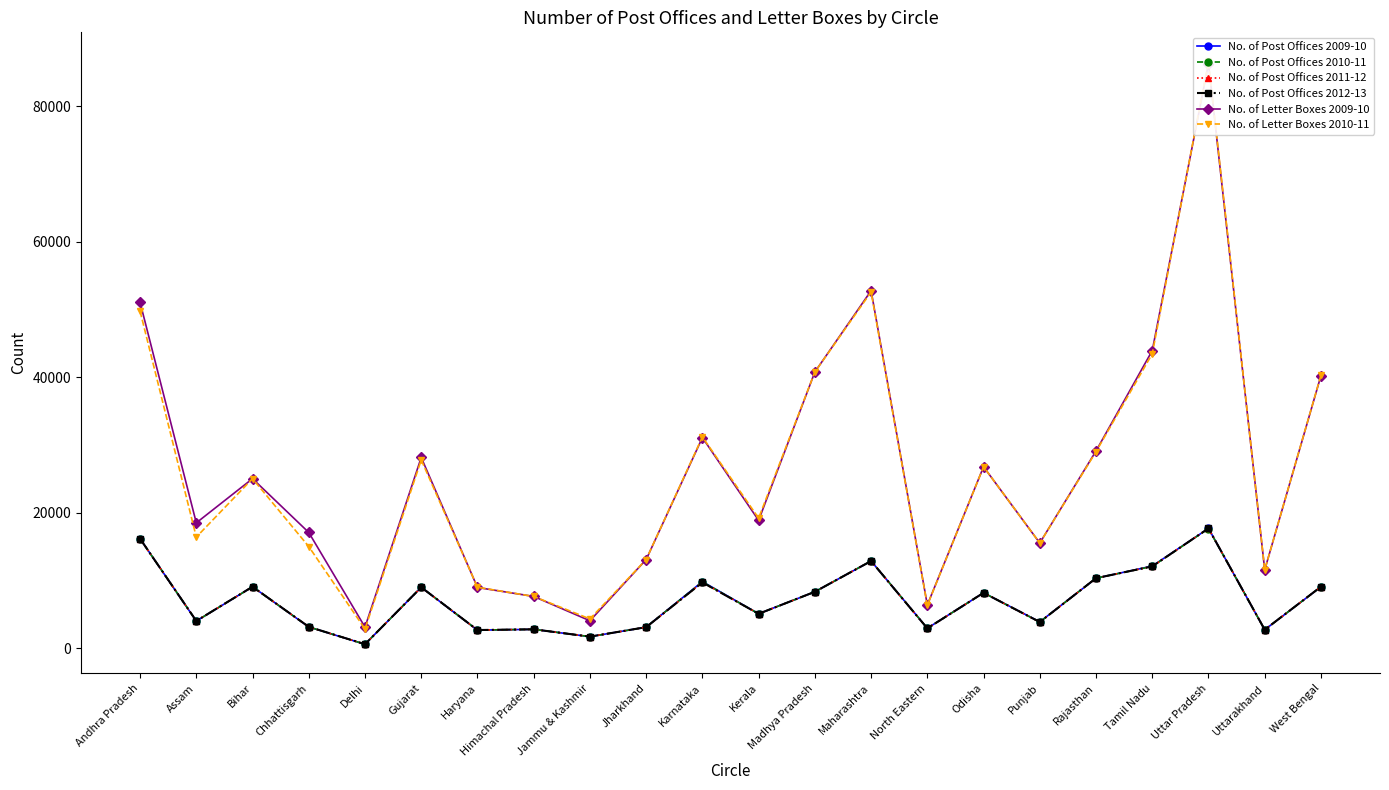

Reading left to right, what are all the values shown in this chart?

No. of Post Offices 2009-10: 16147	3996	9057	3123	573	8976	2655	2777	1693	3094	9814	5070	8316	12853	2935	8161	3877	10313	12111	17666	2715	9057
No. of Post Offices 2010-11: 16141	4004	9055	3125	575	8983	2661	2777	1693	3095	9772	5067	8310	12860	2932	8161	3853	10321	12065	17640	2715	9061
No. of Post Offices 2011-12: 16141	4007	9057	3127	576	8979	2664	2778	1695	3095	9703	5068	8314	12858	2912	8163	3849	10324	12064	17668	2718	9062
No. of Post Offices 2012-13: 16142	4012	9060	3144	577	8979	2669	2778	1696	3097	9696	5064	8317	12853	2914	8165	3850	10327	12061	17671	2719	9065
No. of Letter Boxes 2009-10: 51033	18486	25010	17067	3102	28138	8949	7628	4039	13072	31068	18851	40750	52745	6370	26764	15508	29097	43907	86249	11548	40214
No. of Letter Boxes 2010-11: 49722	16386	25010	14988	2819	27774	8980	7629	4308	13073	31171	19179	40750	52552	6323	26764	15512	28984	43441	86571	11548	40265